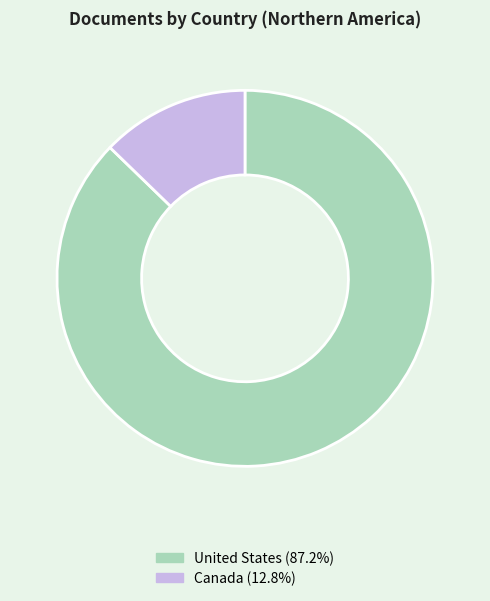

How many segments does this pie chart have?

2